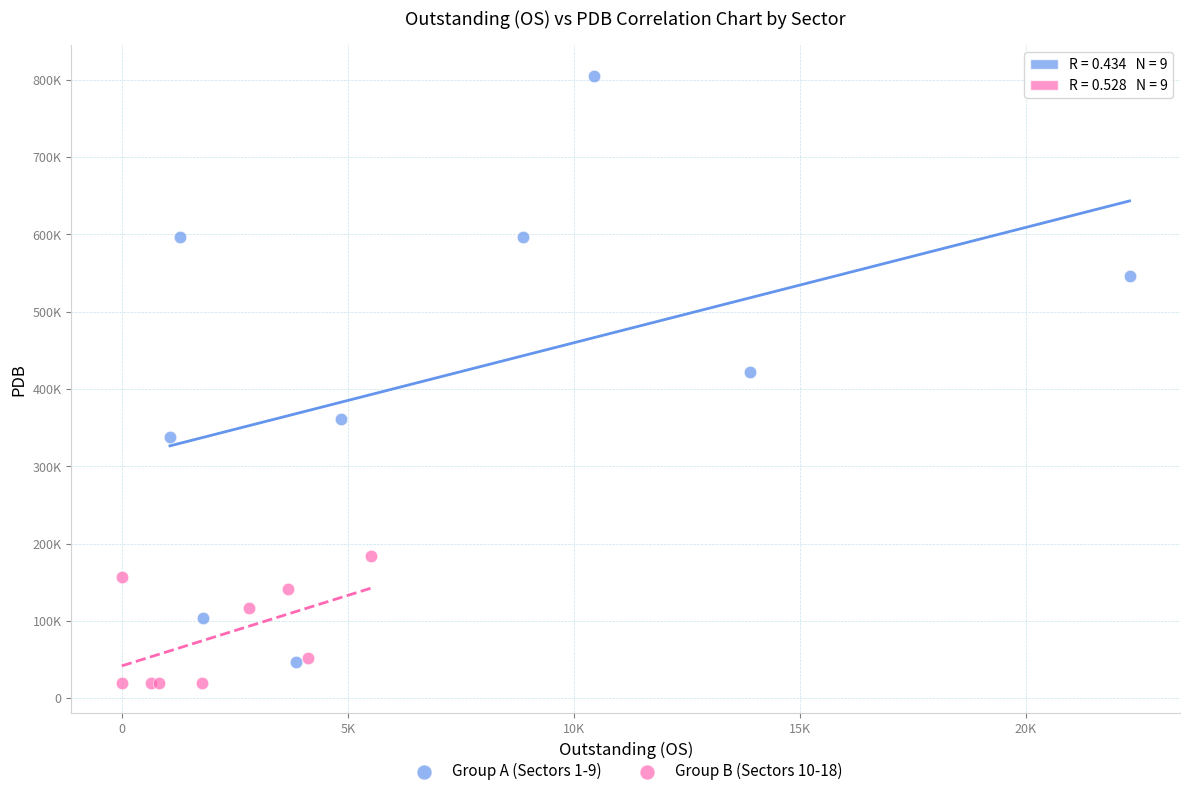

Which series has the largest Y range (max minus min)?

Group A (Sectors 1-9)